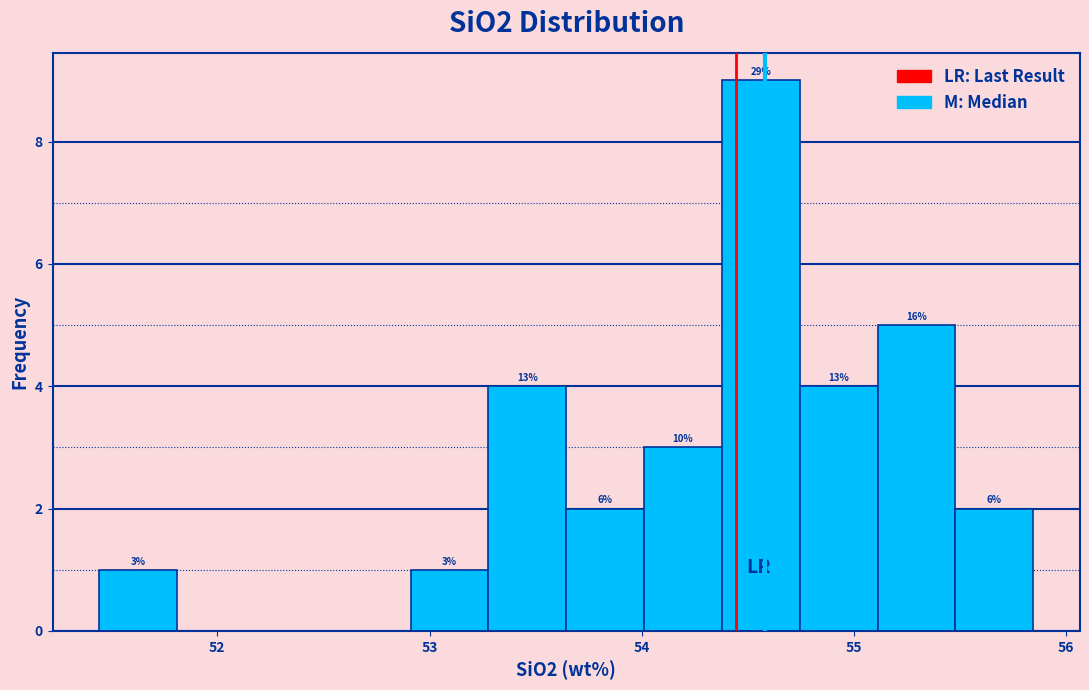

Around what value on the x-axis is the tallest bar? Give the approximate position of its centre, as read against the axis.

54.6